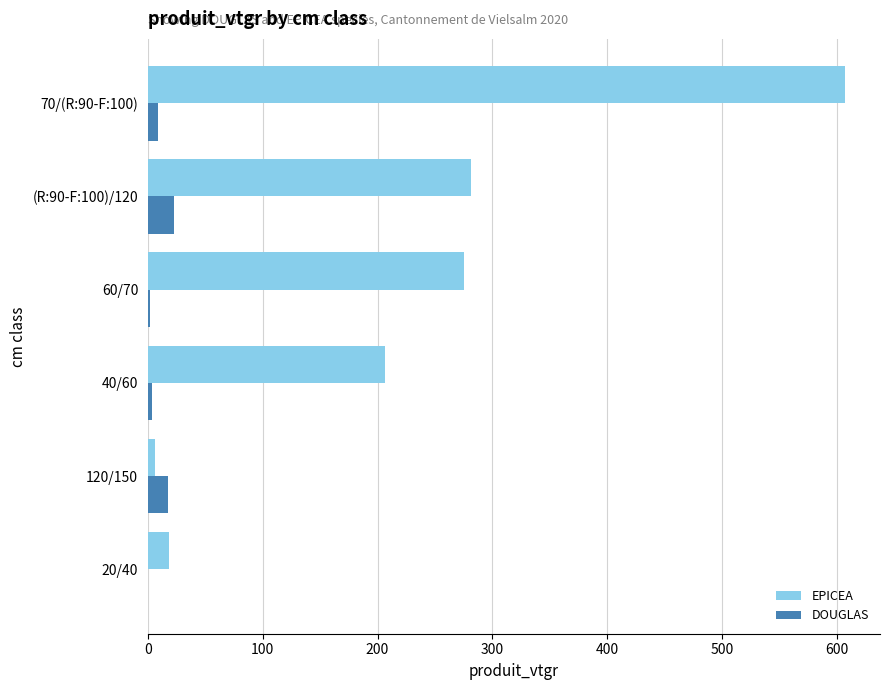

The EPICEA series shows 281.1 at (R:90-F:100)/120. True or false?

True